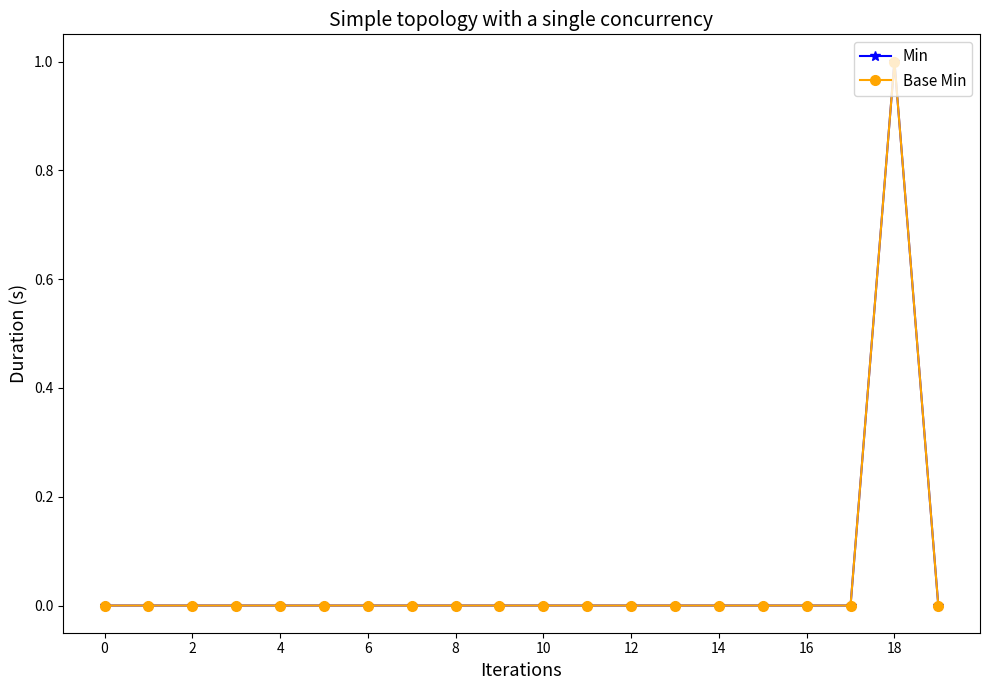

True or false: Min and Base Min cross at least once.

False